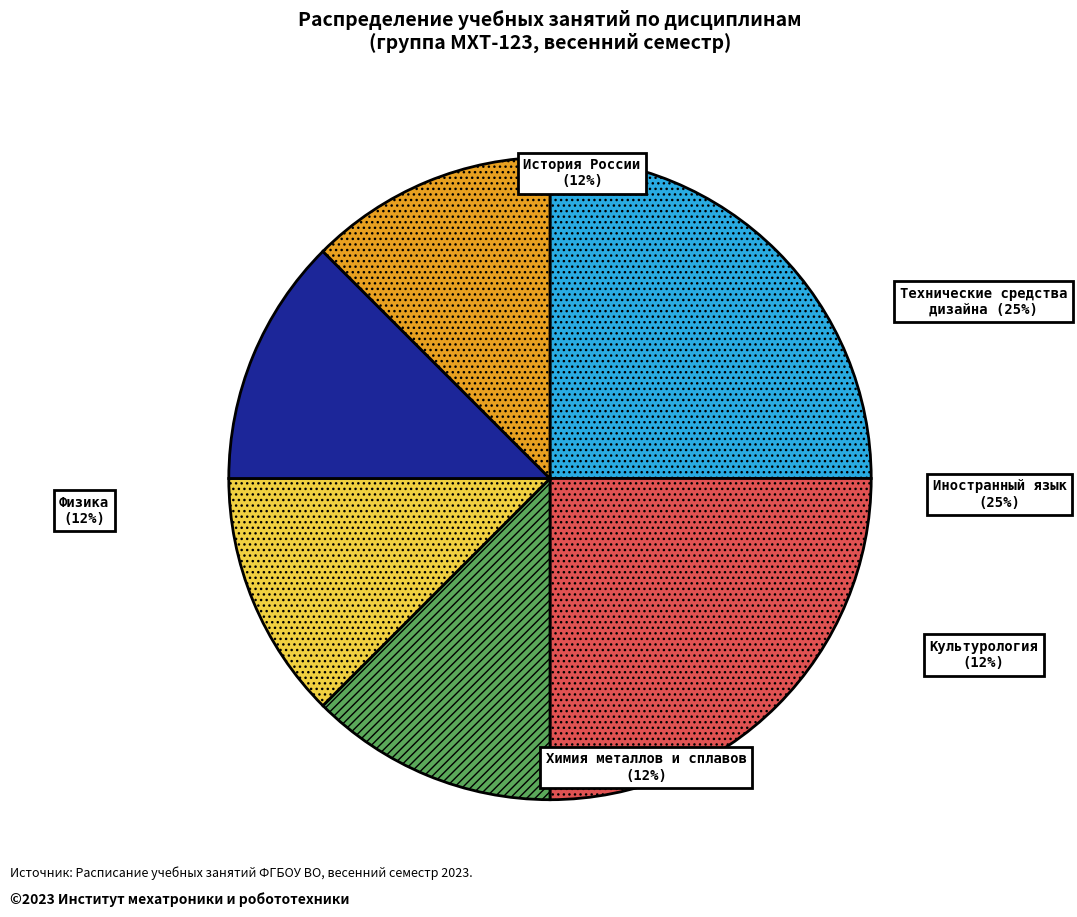

To the nearest percent, what percentage of the pie is Технические средства дизайна?

25%